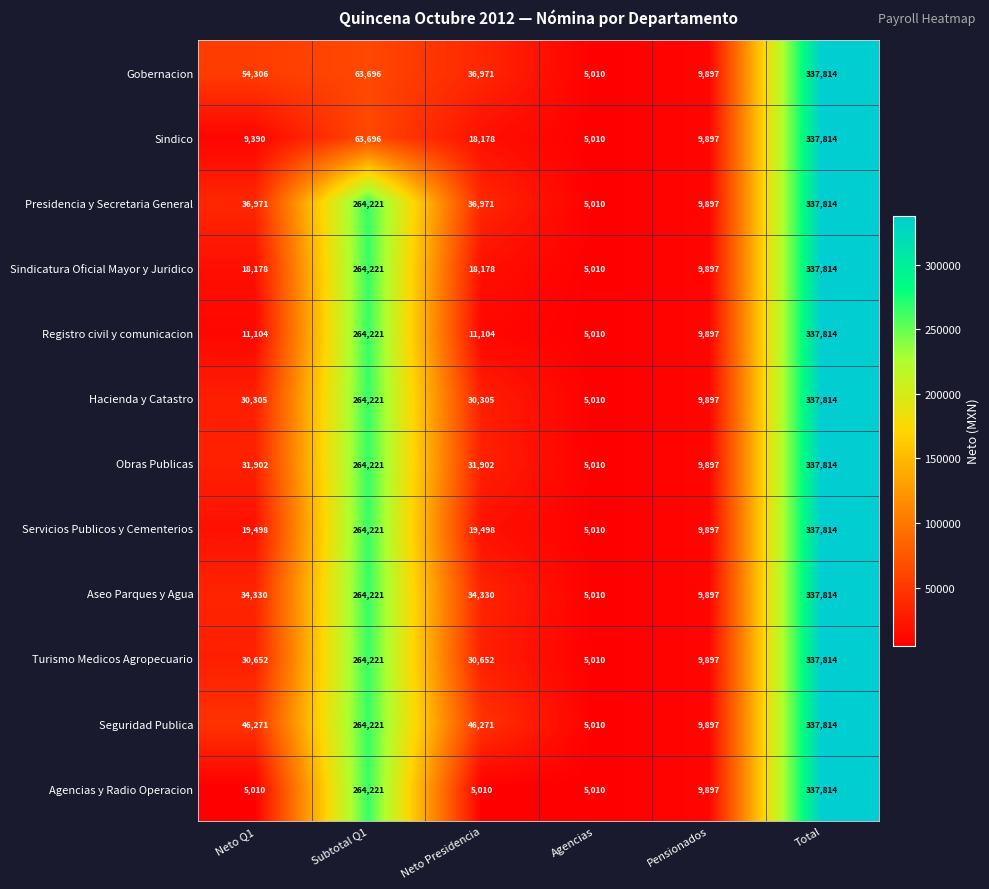

Between Neto Presidencia and Agencias, which series saw the biggest shift?

Seguridad Publica